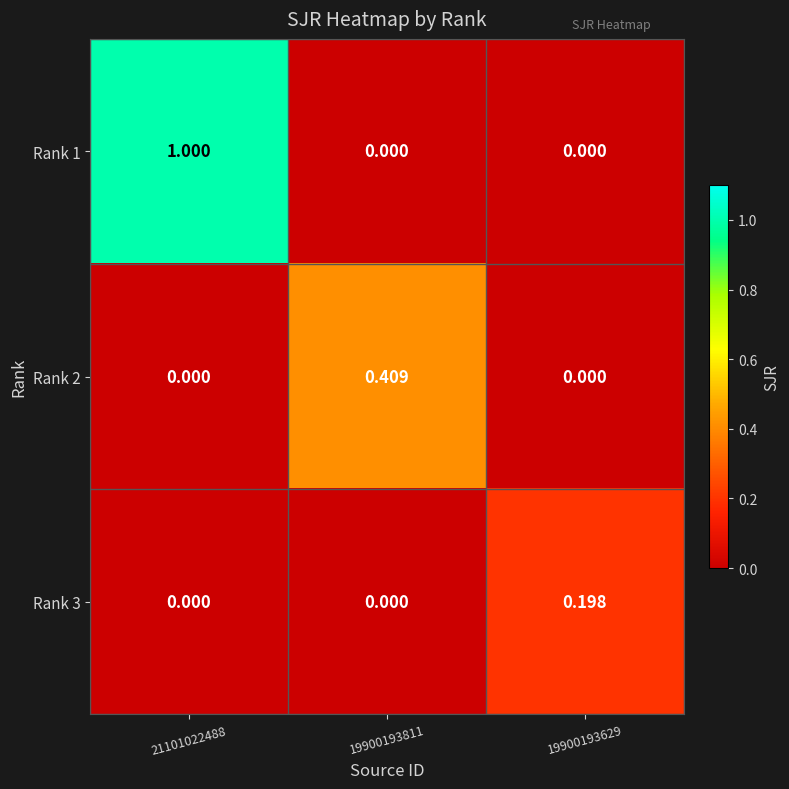

How many values in the Rank 3 series exceed 0?

1